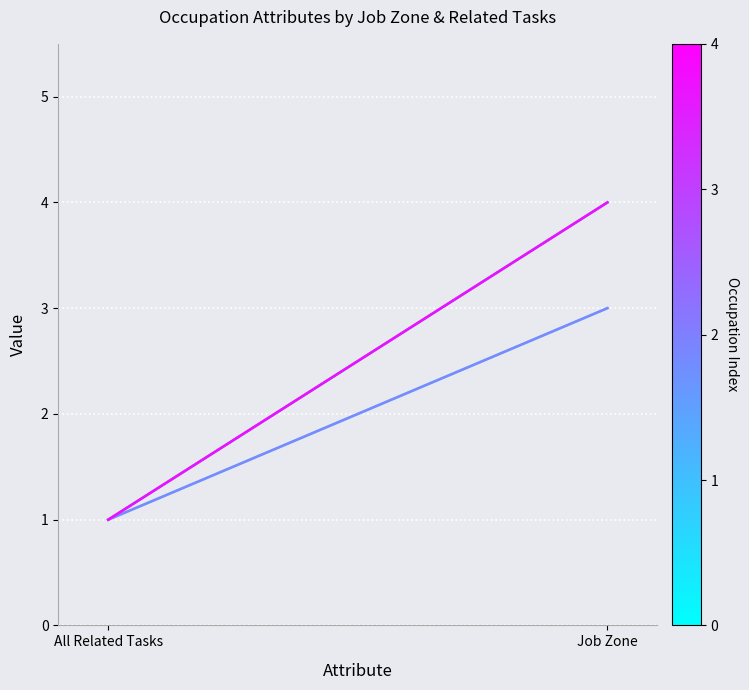

Does the chart display data point markers on the line(s)?

No